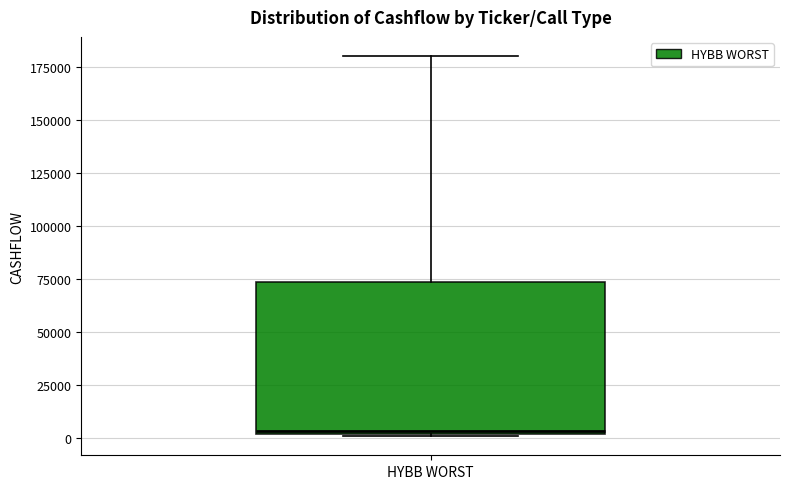

Transcribe this box plot: give where the median line is, the range the box spans, and where the two whiskers end, as read against the y-axis. The values are not printed on the chart, so give them approximately, as read against the axis.

median 5000, box 0 to 75000, whiskers 0 to 180000